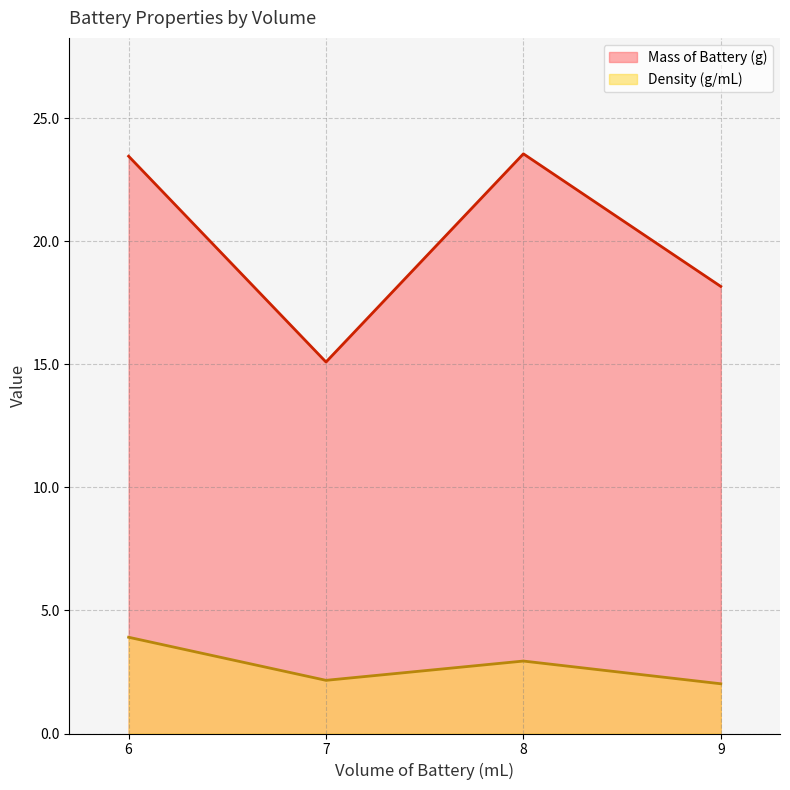

Is the value of Density (g/mL) at 6 greater than the value of Mass of Battery (g) at 6?

No